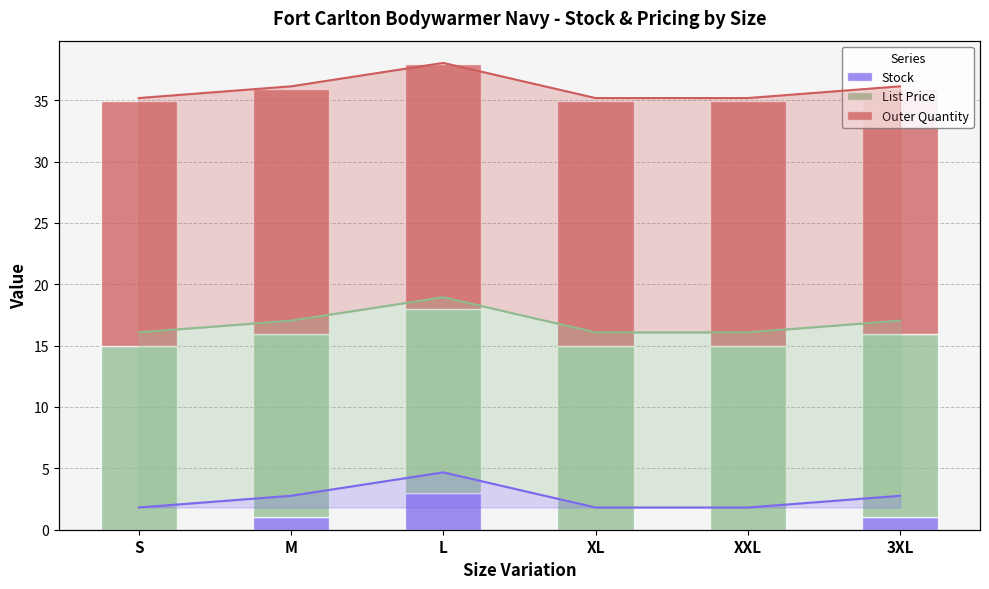

What is the difference between the maximum and second lowest values in the Stock series?

3.0